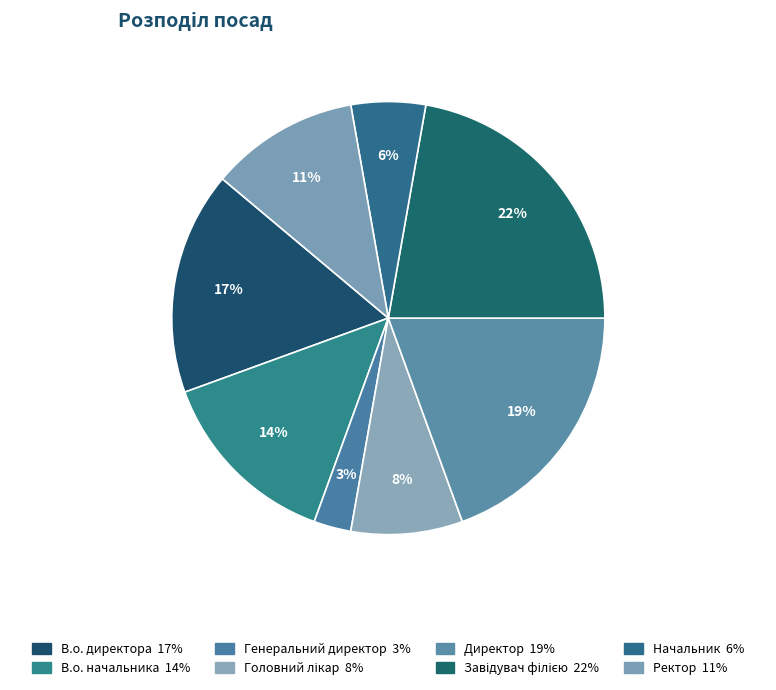

Combined, do Ректор and В.о. директора account for over 50%?

No